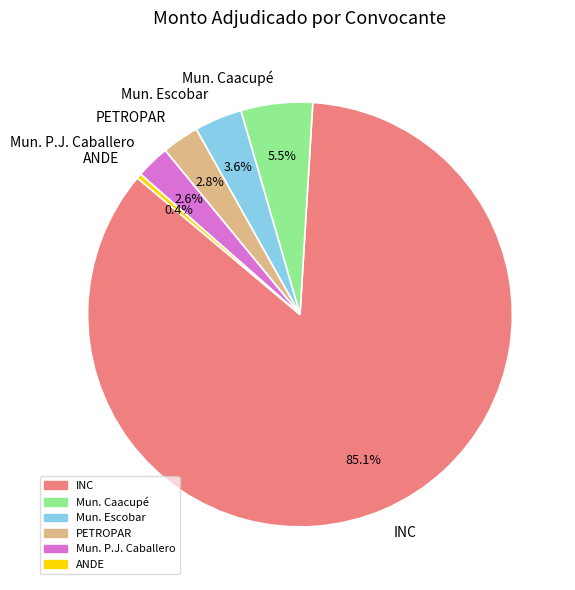

Is there any slice that represents more than half of the pie?

Yes